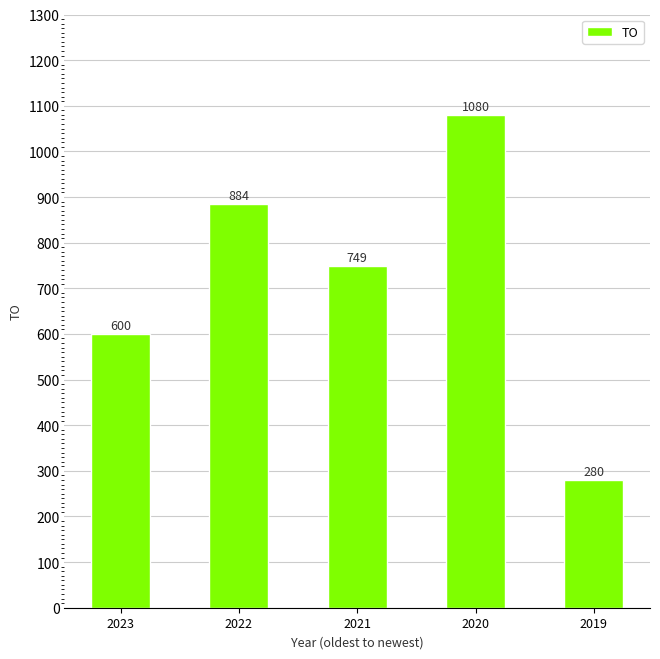

What is the average value?

719